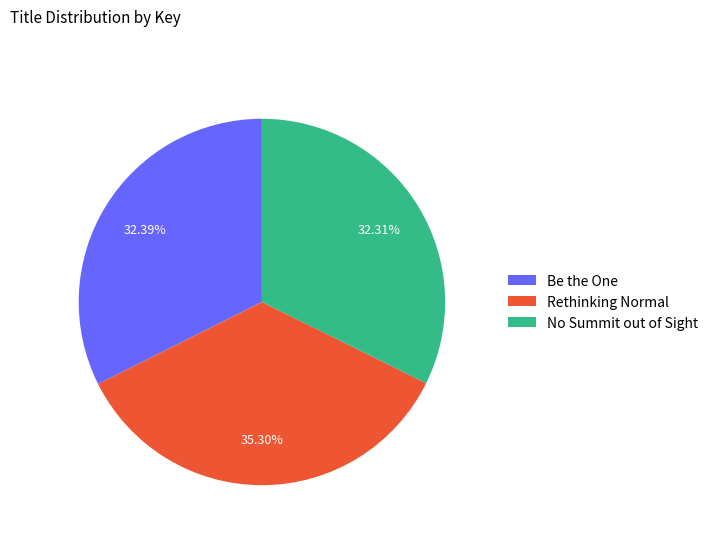

Does any single category account for the majority?

No